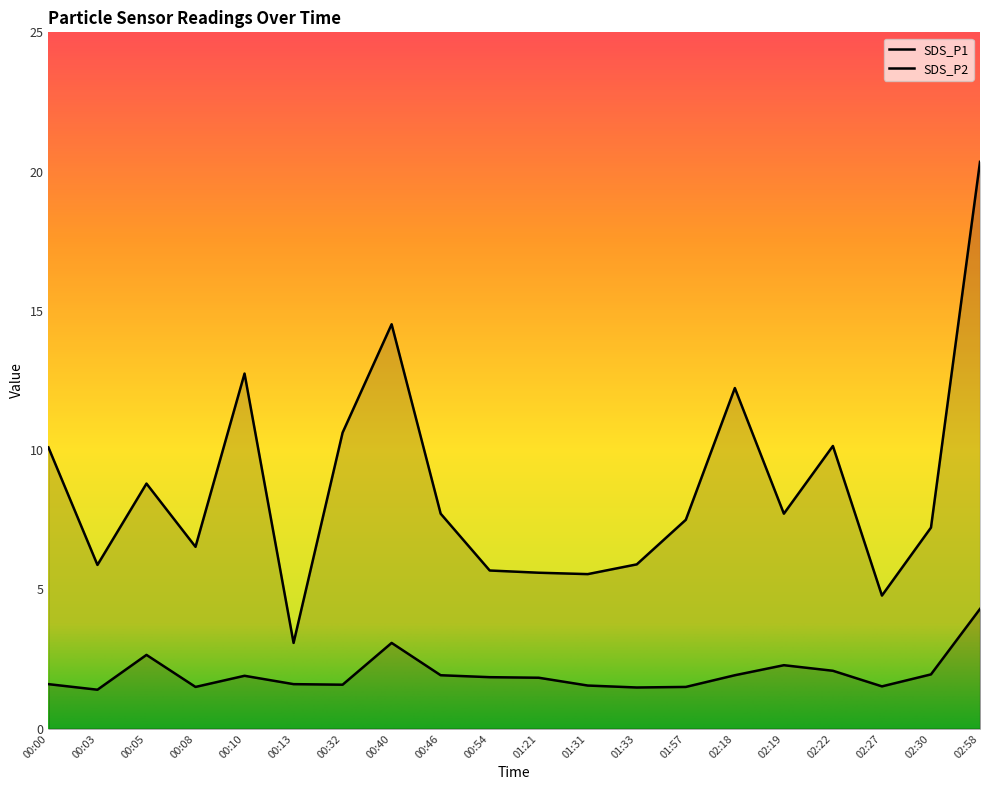

What is the difference between the second highest and second lowest values in the SDS_P2 series?

1.6